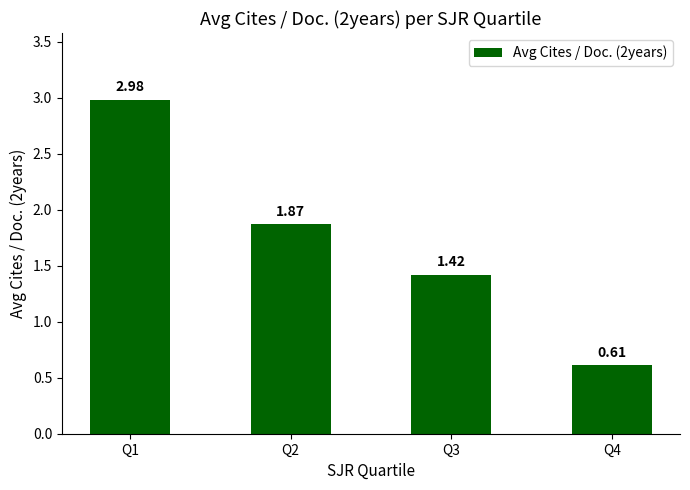

How many series are shown in this chart?

1